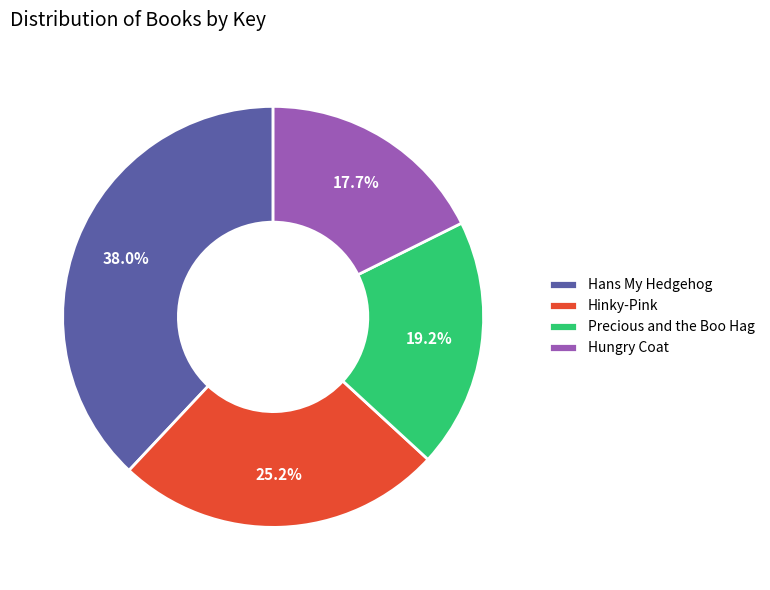

Does Precious and the Boo Hag represent more than half of the total?

No